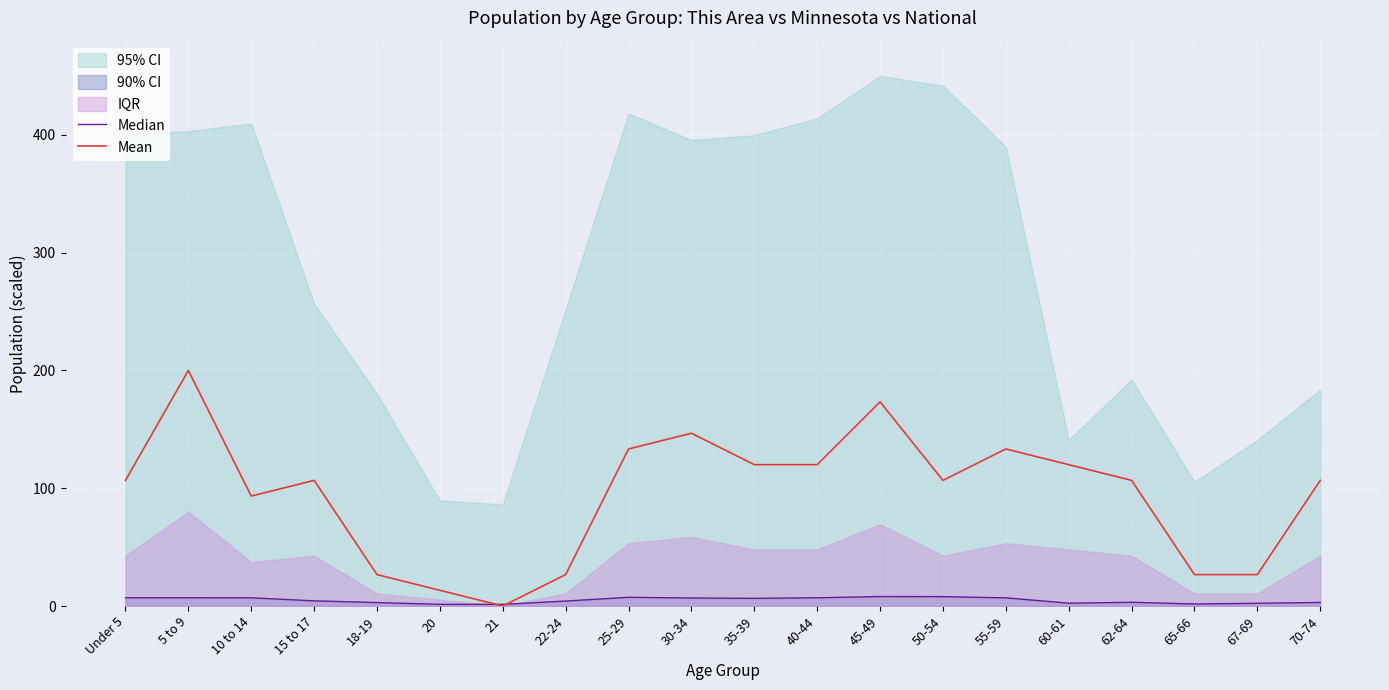

What is the maximum value for Median?

8.0